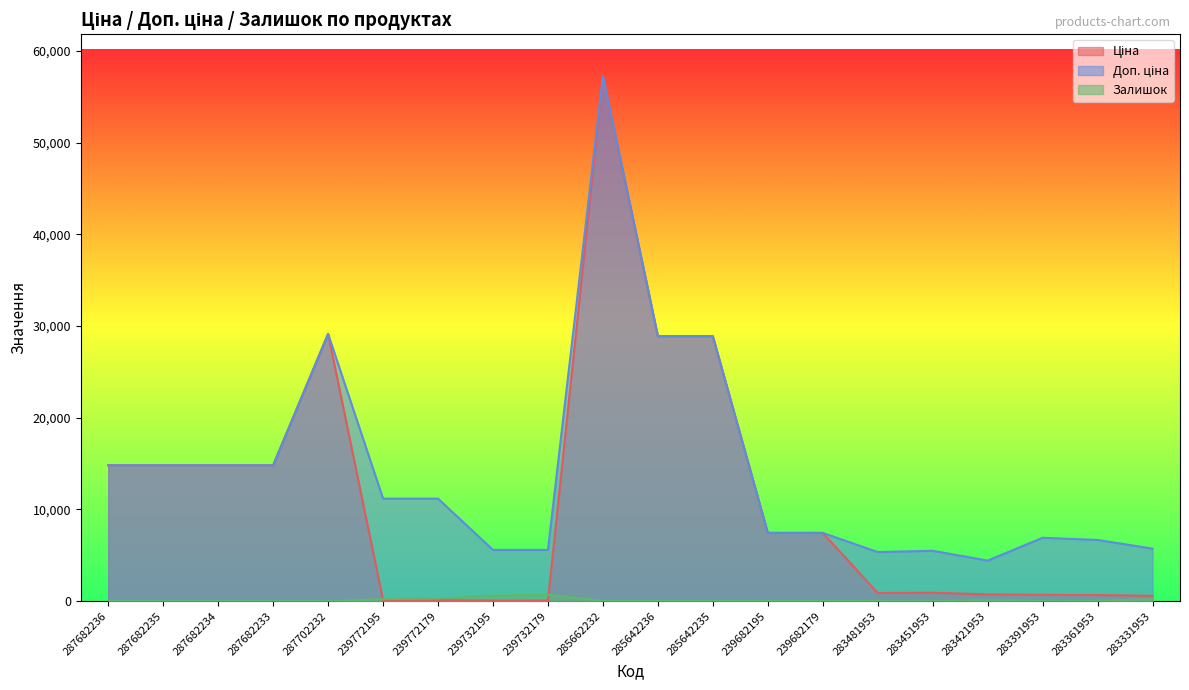

How many lines are shown in the chart?

3